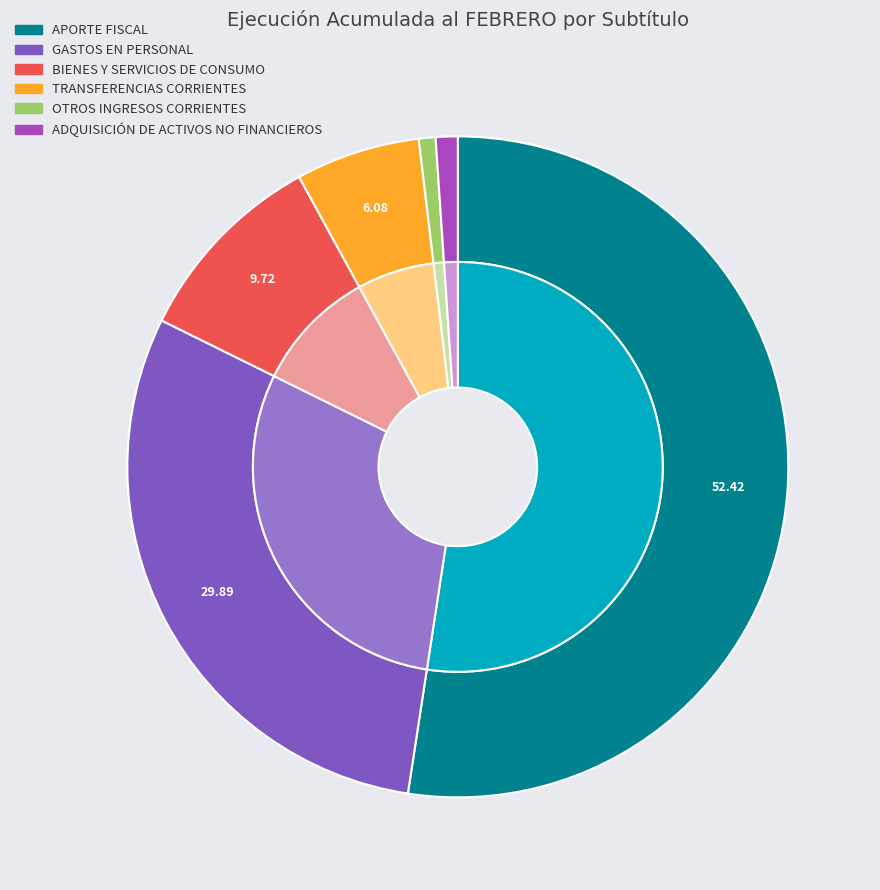

Which category has the biggest portion of the pie?

APORTE FISCAL